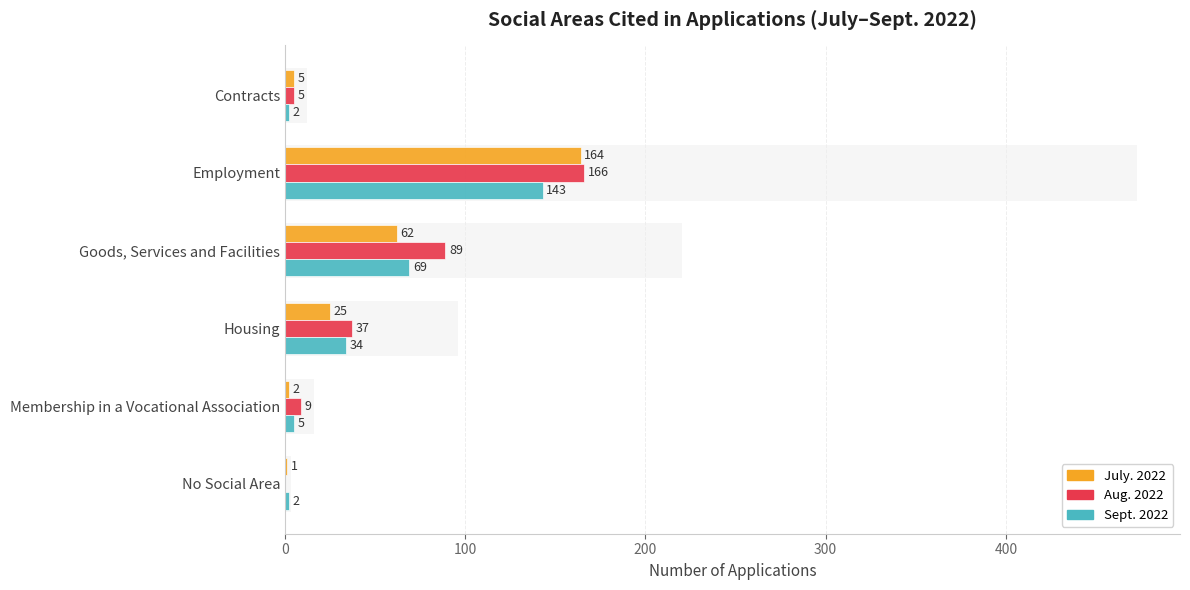

At which category is the sum across all series the highest?

Employment